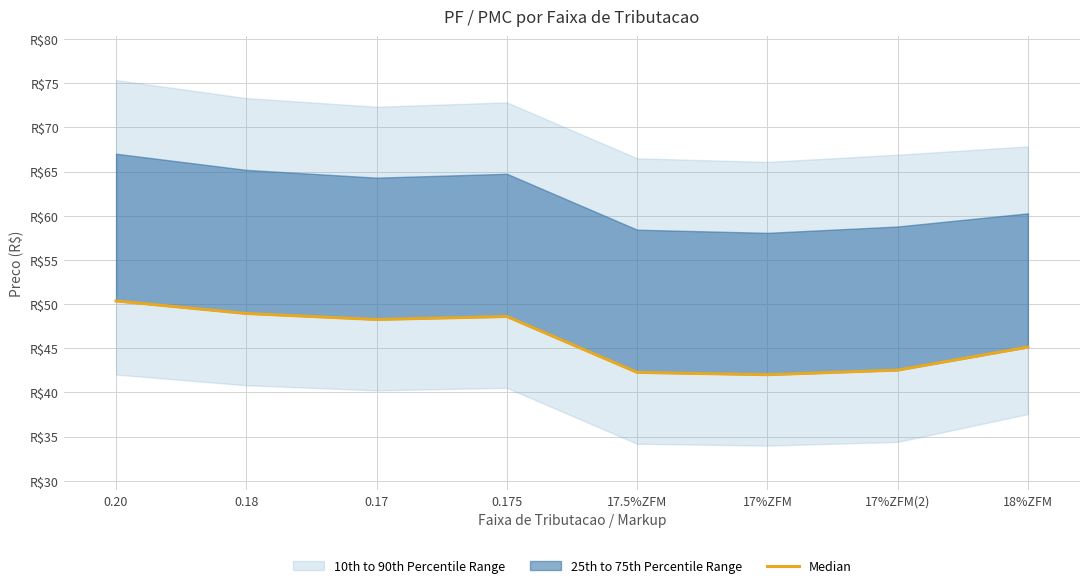

What is the difference between the maximum and minimum values?

8.4